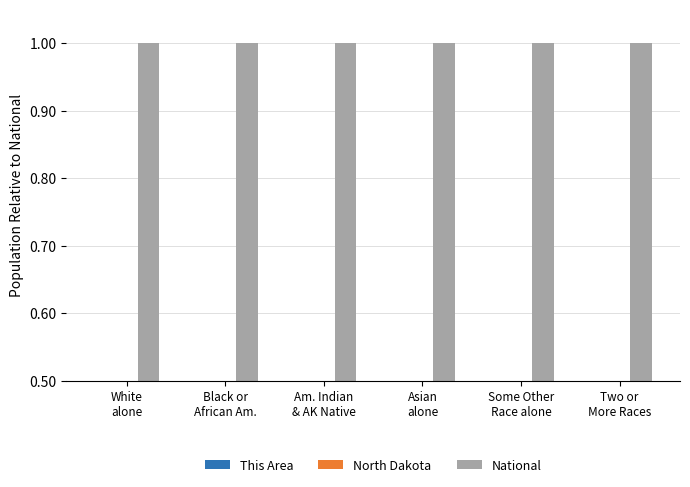

Between Am. Indian
& AK Native and Asian
alone, which series saw the biggest shift?

North Dakota